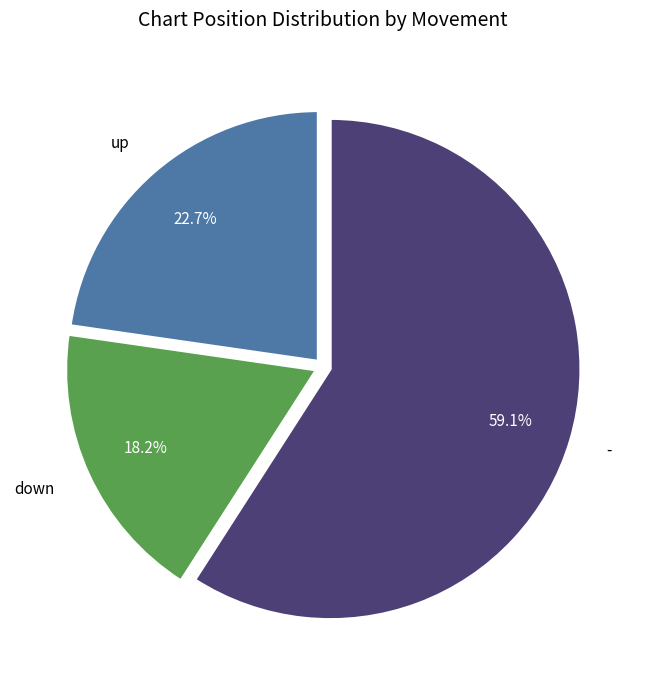

Is there any slice that represents more than half of the pie?

Yes